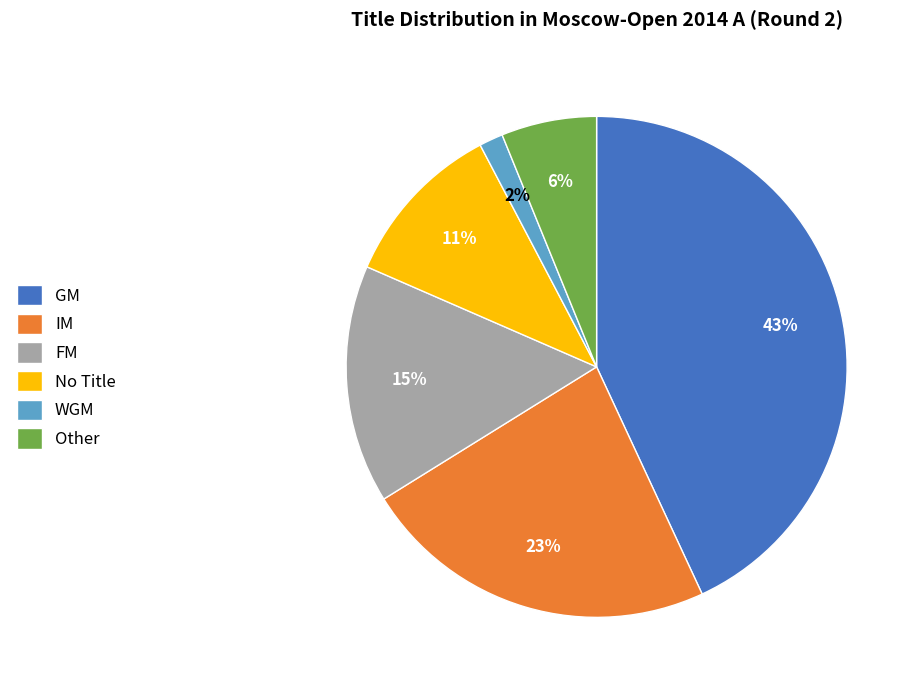

Approximately how many times larger is the value at Other compared to FM?

0.4